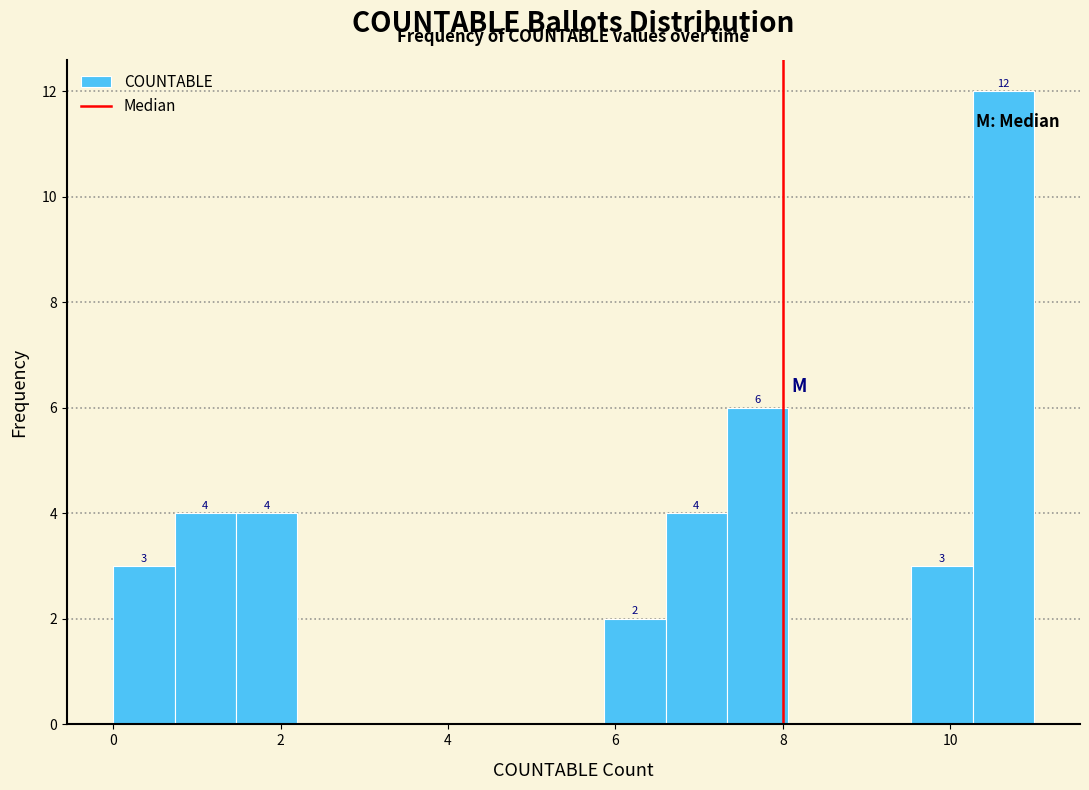

Read against the x-axis, roughly where is the centre of the tallest bar?

10.6